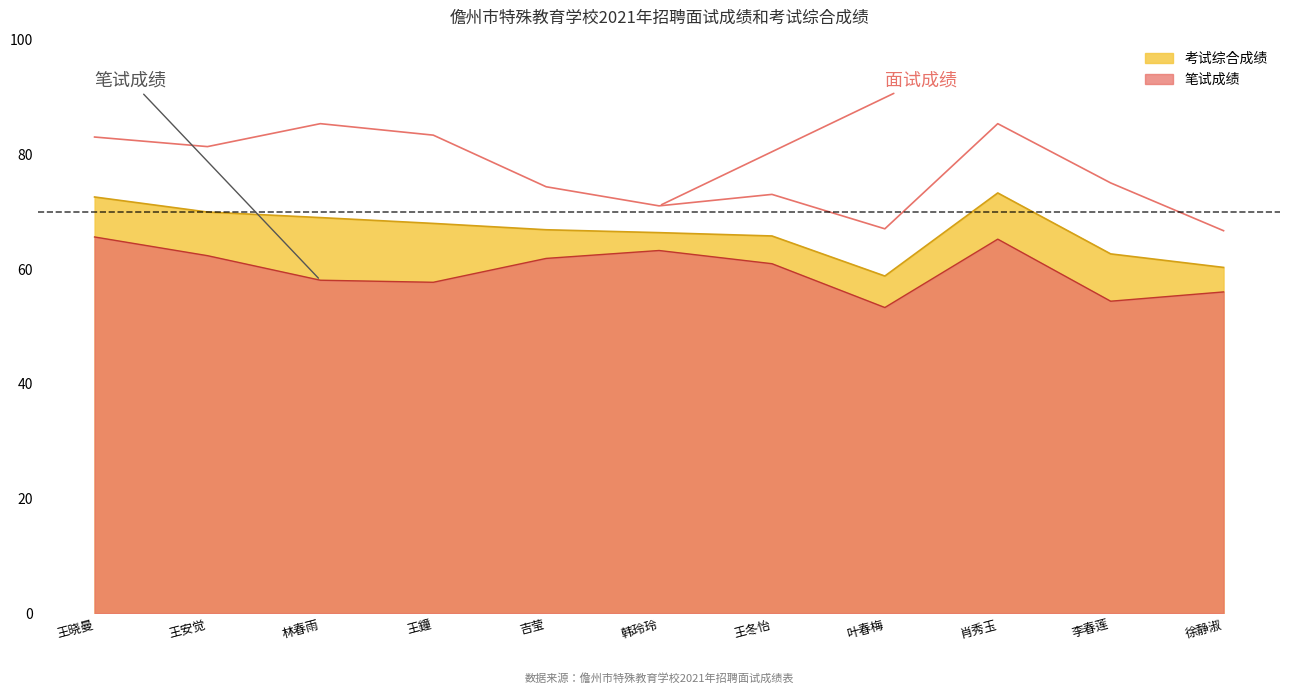

What is the label of the 4th point from the left?

王鐘